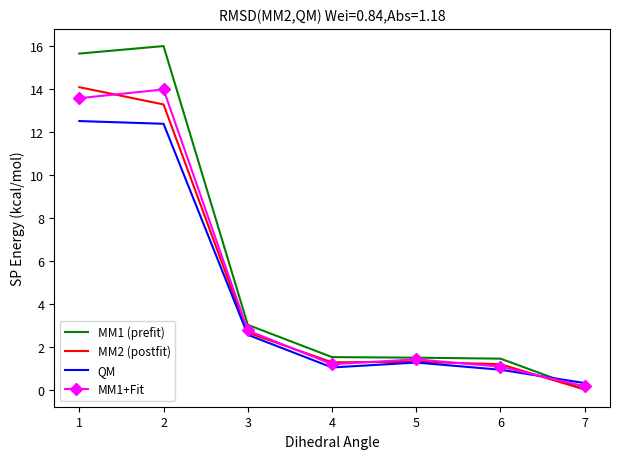

What value does the MM1+Fit series have at 5?

1.4